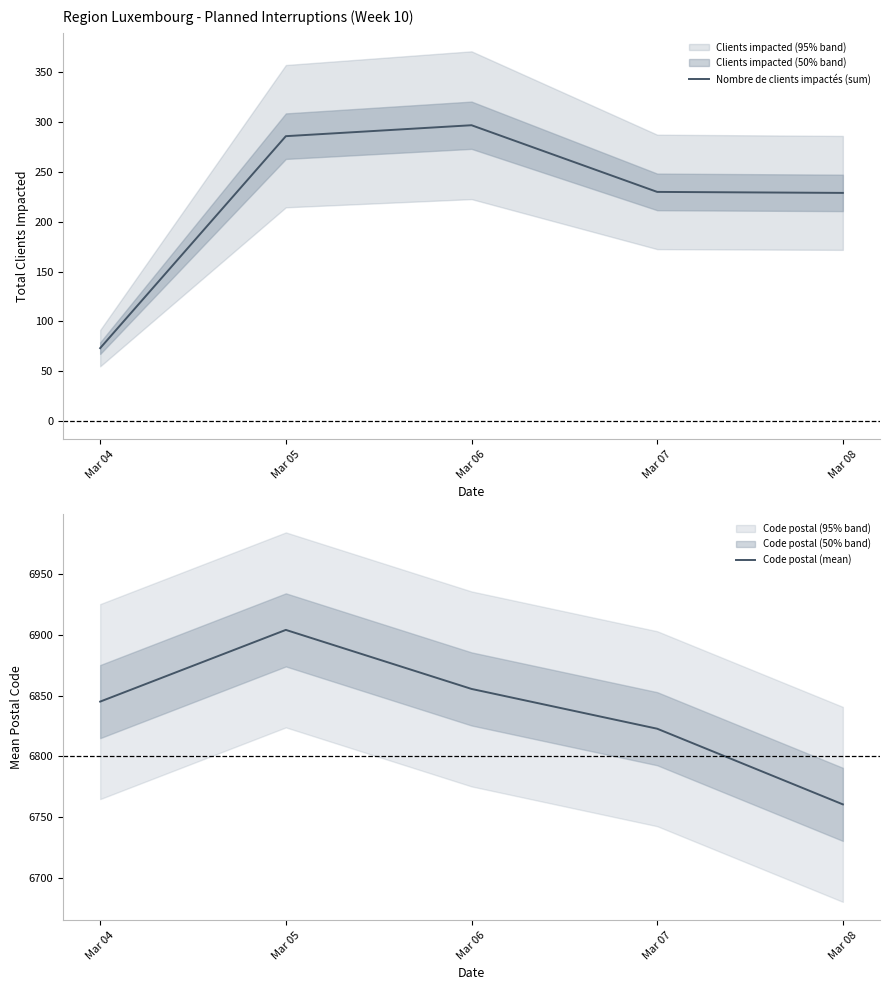

Reading left to right, transcribe all the data shown in this chart.

Nombre de clients impactés (sum): Mar 04=73.0	Mar 05=286.0	Mar 06=297.0	Mar 07=230.0	Mar 08=229.0
Code postal (mean): Mar 04=6845.0	Mar 05=6903.8	Mar 06=6855.4	Mar 07=6822.8	Mar 08=6760.7